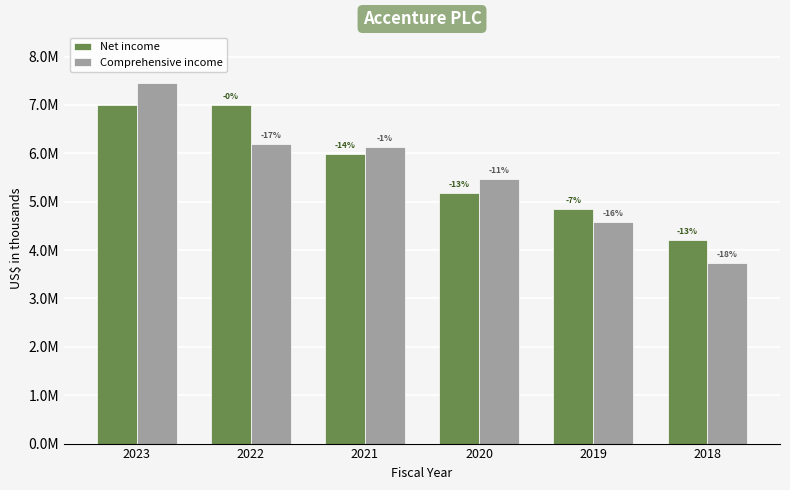

What is the sum of the Net income values at 2020 and 2019?

10031554